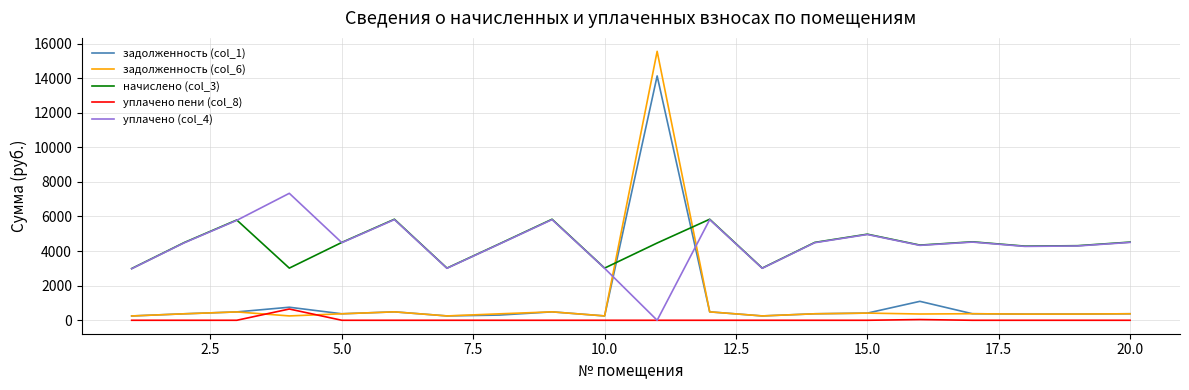

What is the highest value of the начислено (col_3) series?

5840.6